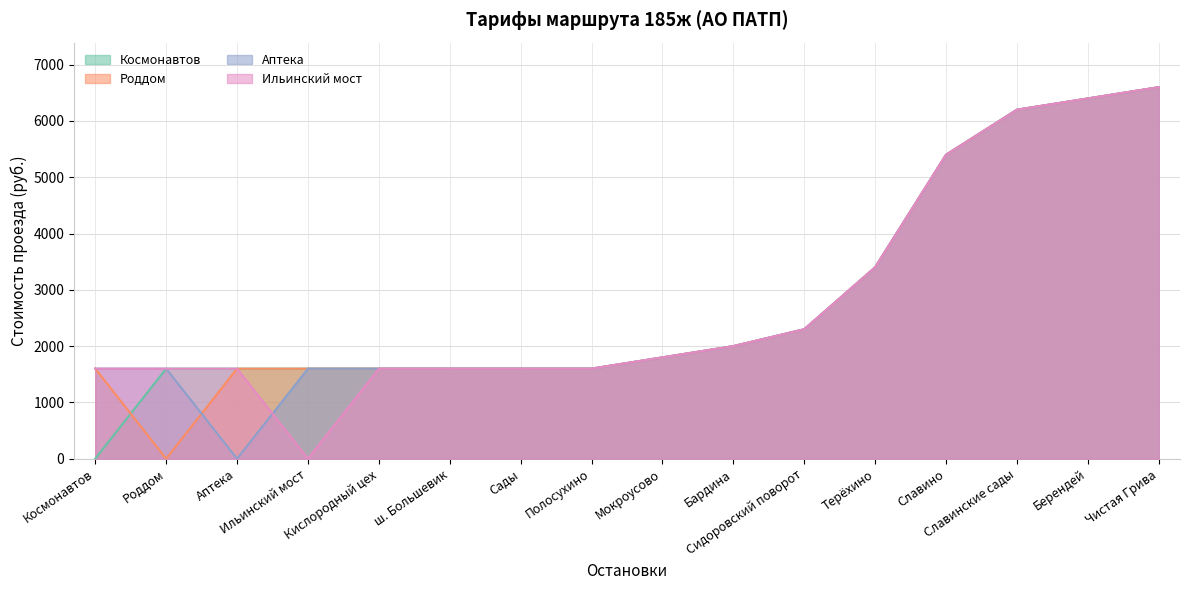

Rank the series at Космонавтов from lowest to highest value.

Космонавтов, Роддом, Аптека, Ильинский мост